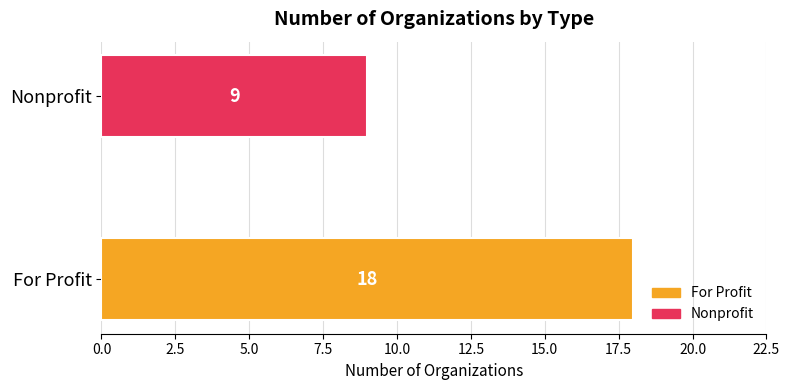

Reading bottom to top, extract all data points from this chart.

For Profit=18	Nonprofit=9